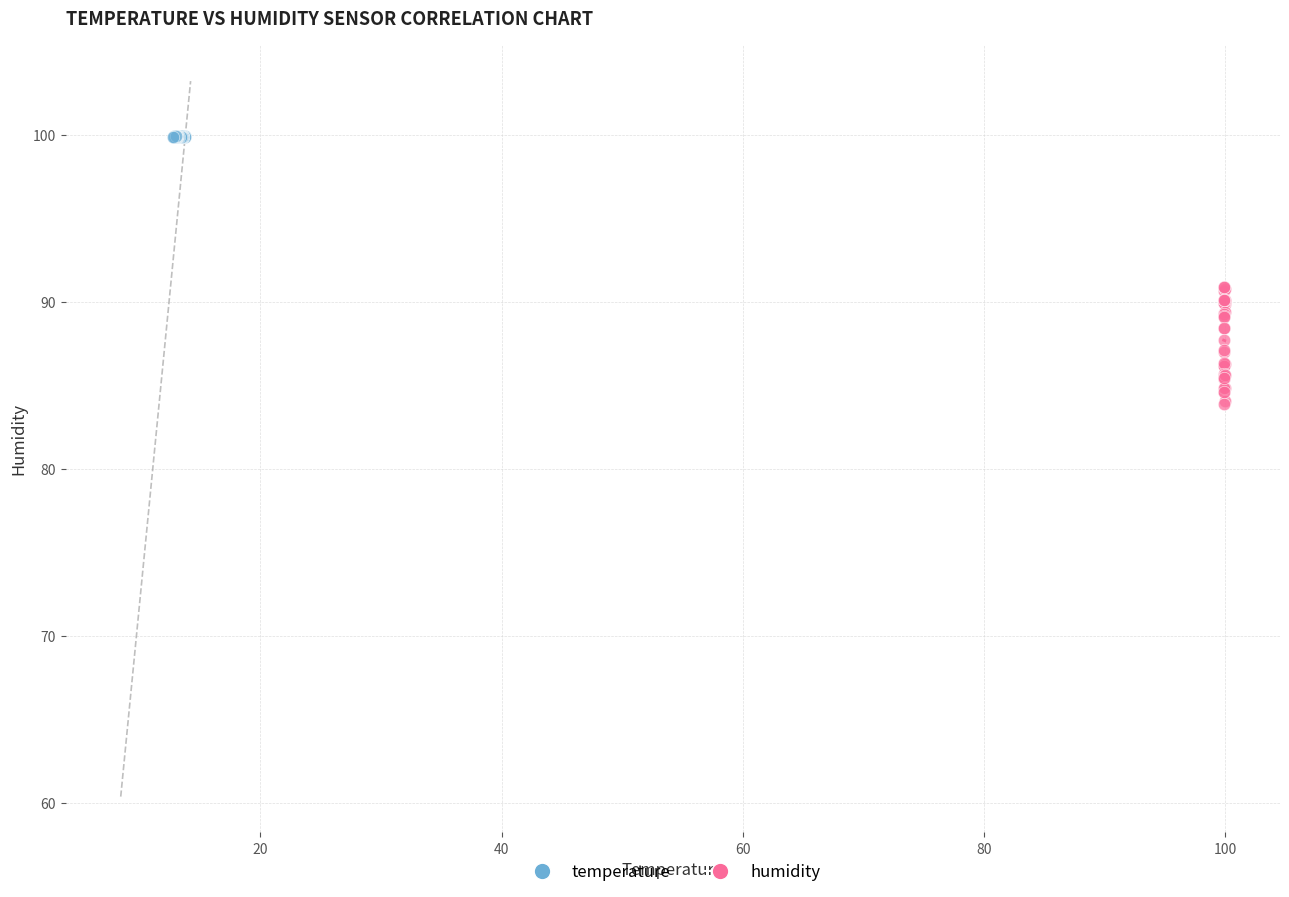

Which series reaches the maximum Y coordinate?

temperature